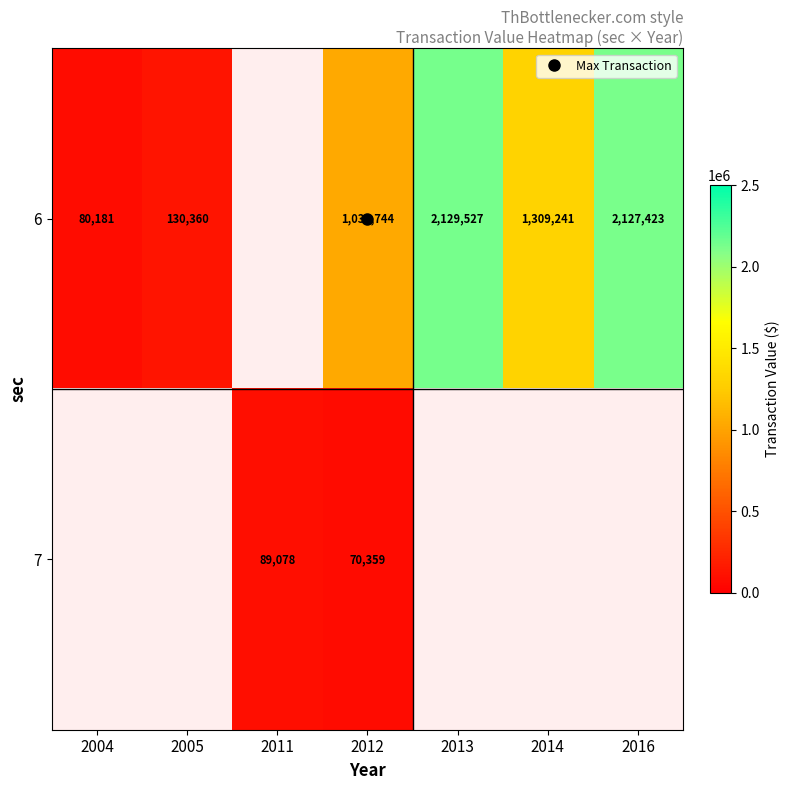

Rank the series at 2005 from highest to lowest value.

6, 7